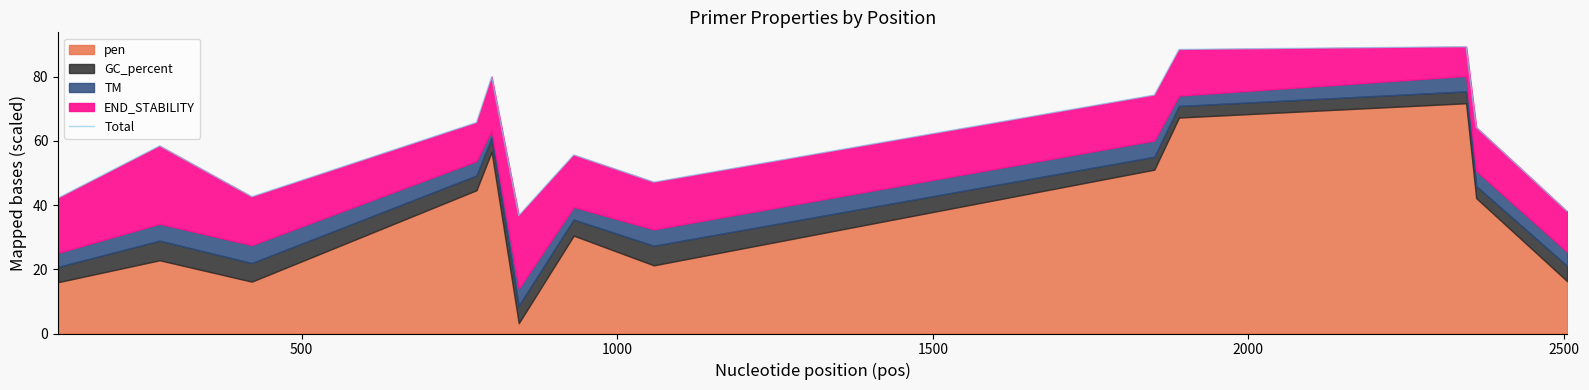

How many data points are above 58?

7